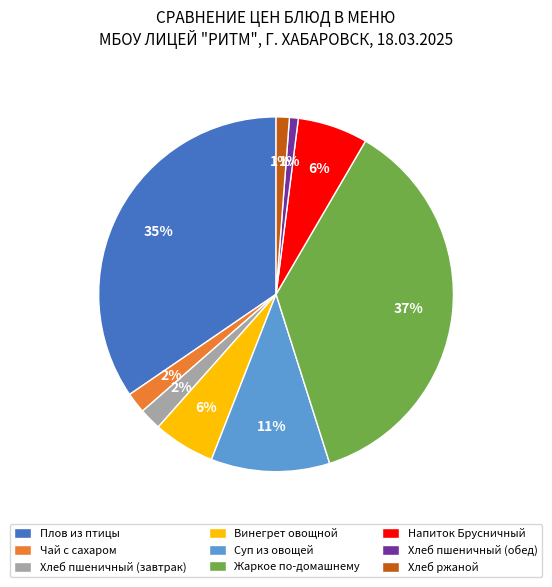

How many slices are in this pie chart?

9